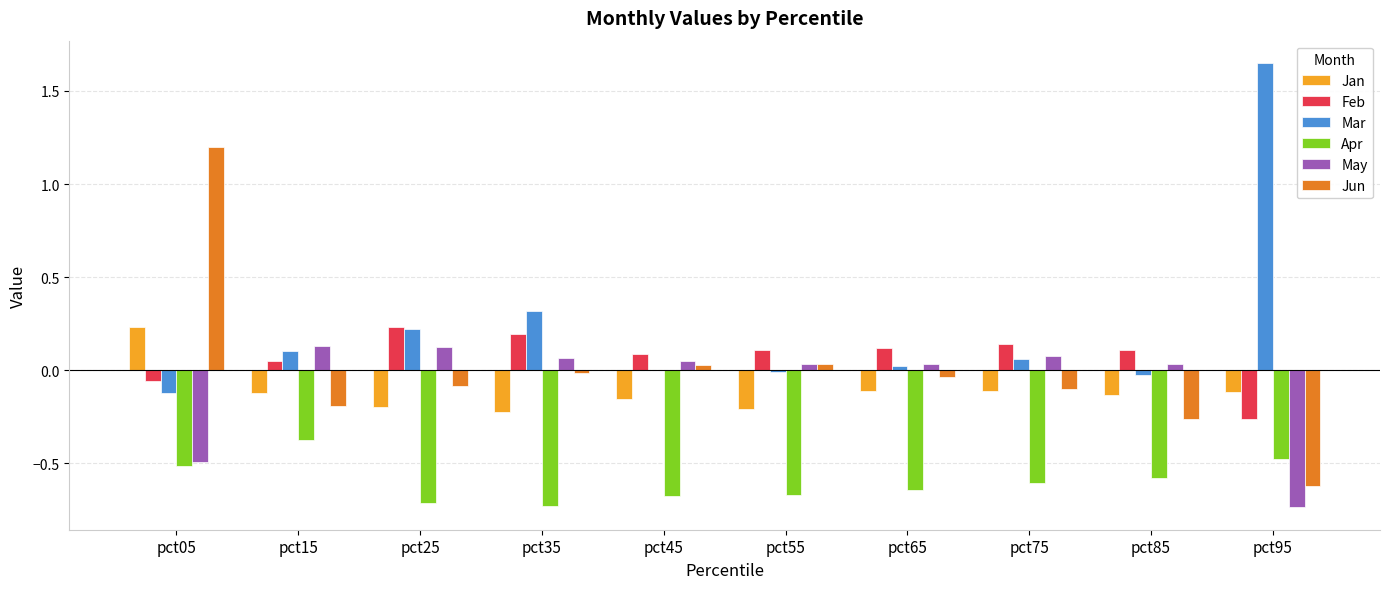

Read the Apr value at pct95.

-0.5